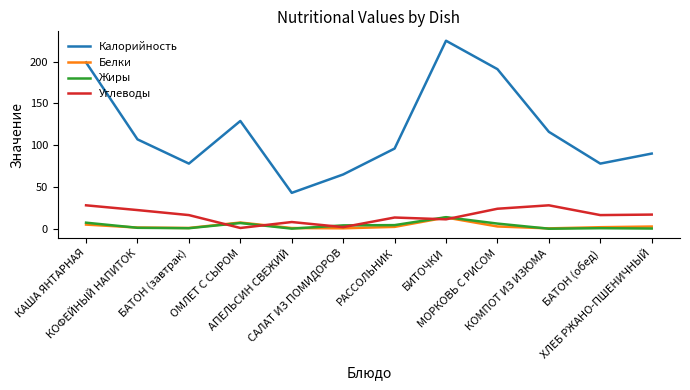

True or false: Калорийность and Жиры cross at least once.

False